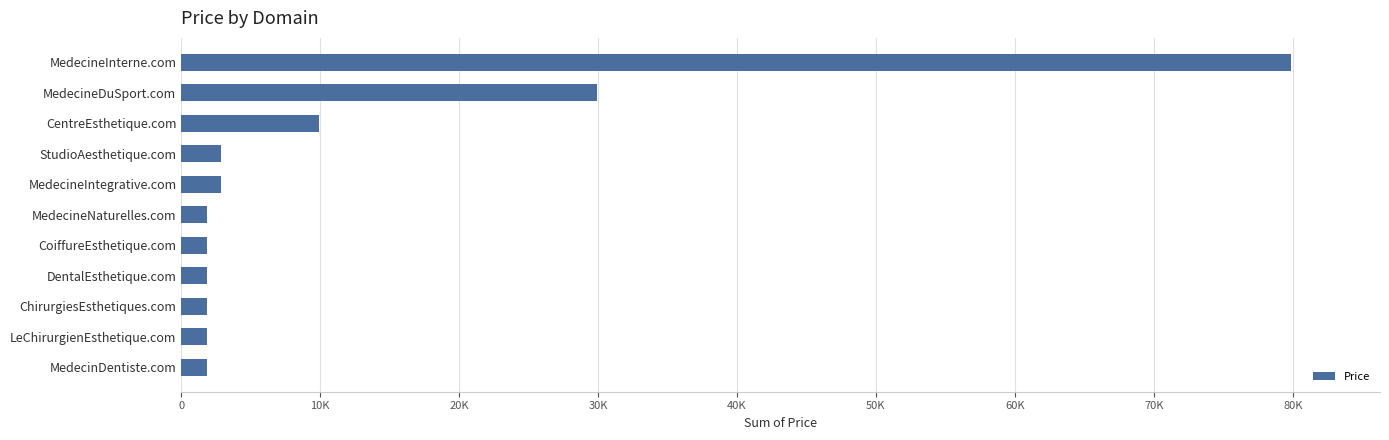

What is the sum of all values?

136768